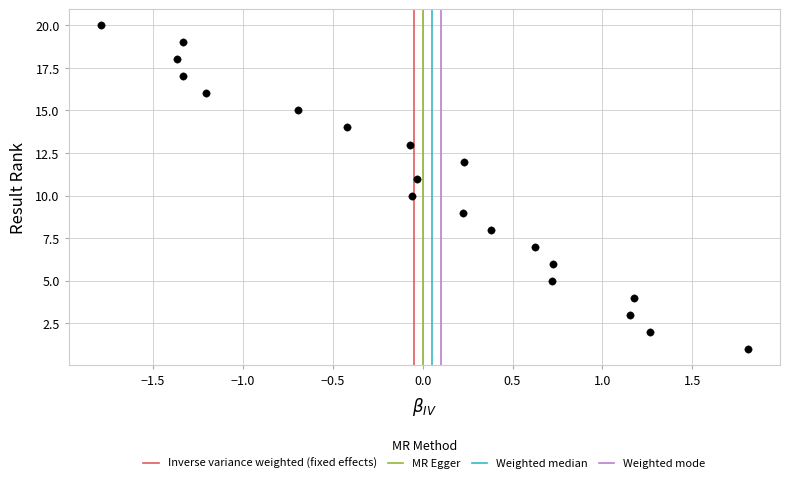

What is the range of Y values (max minus min)?

19